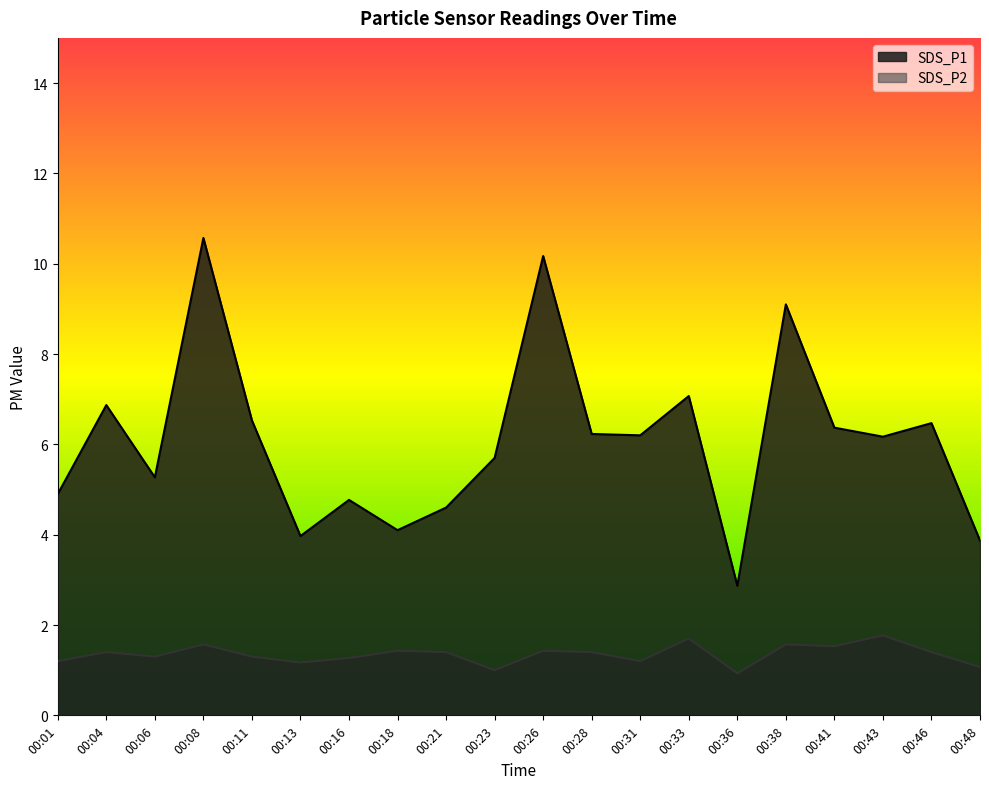

Rank the series at 00:01 from highest to lowest value.

SDS_P1, SDS_P2